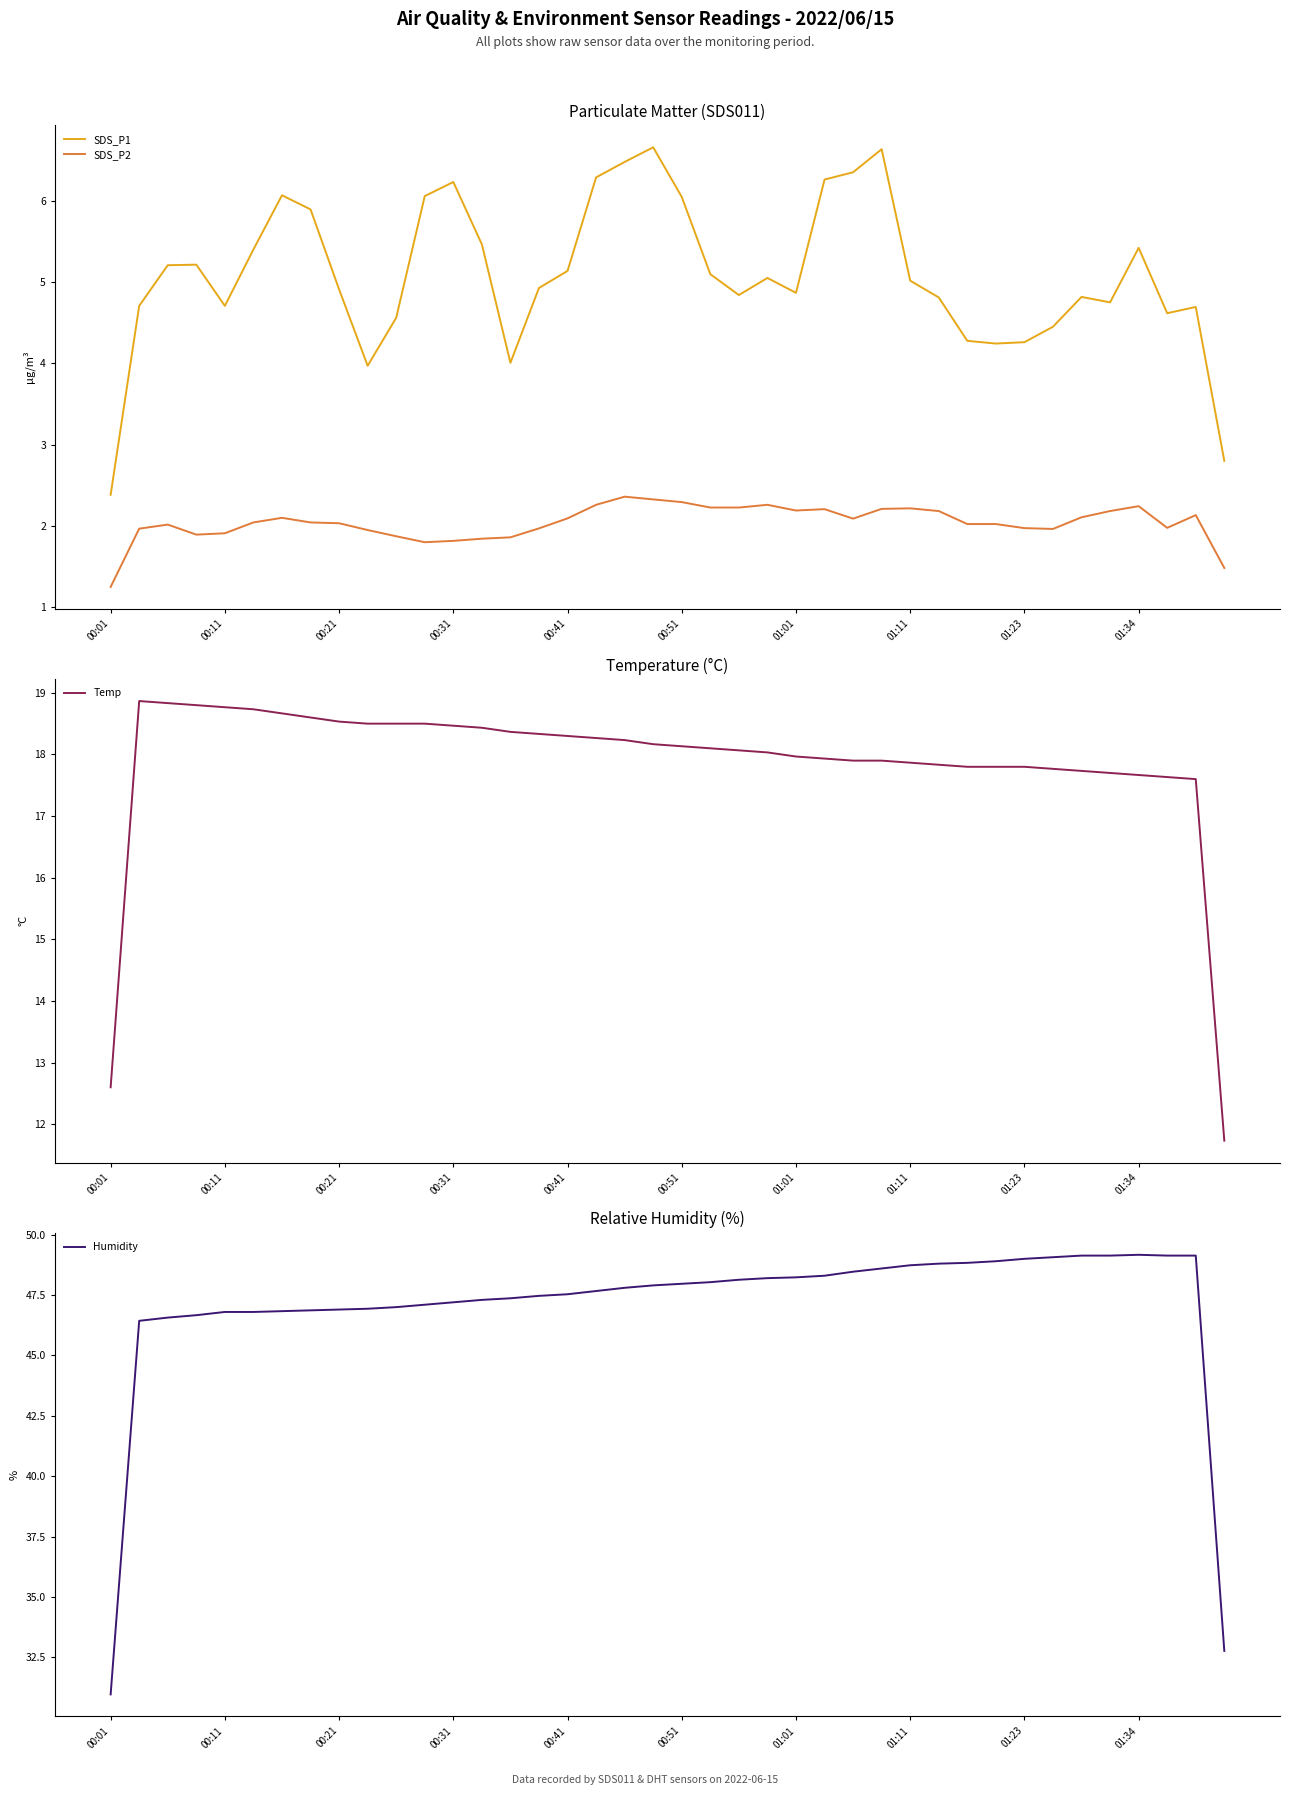

True or false: SDS_P1 has a value of 5.4 at 01:34.

True